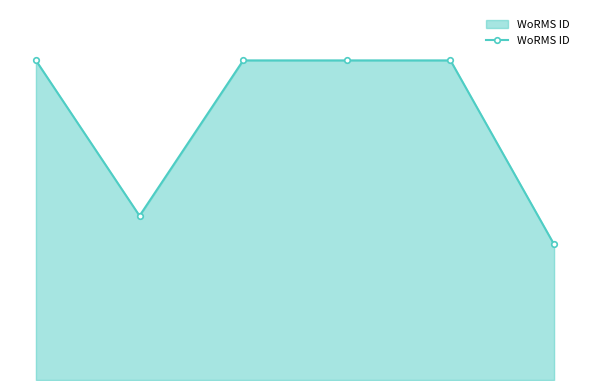

Does the chart have visible grid lines?

No